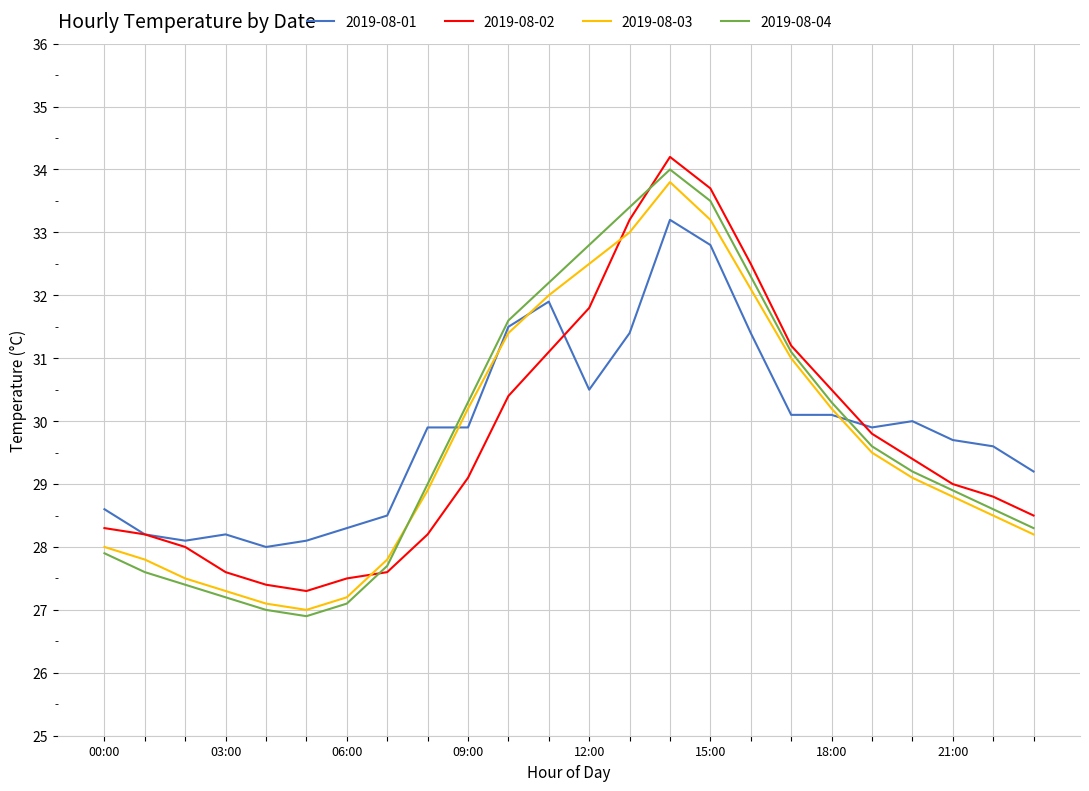

How many values in the 2019-08-01 series are below 29?

8